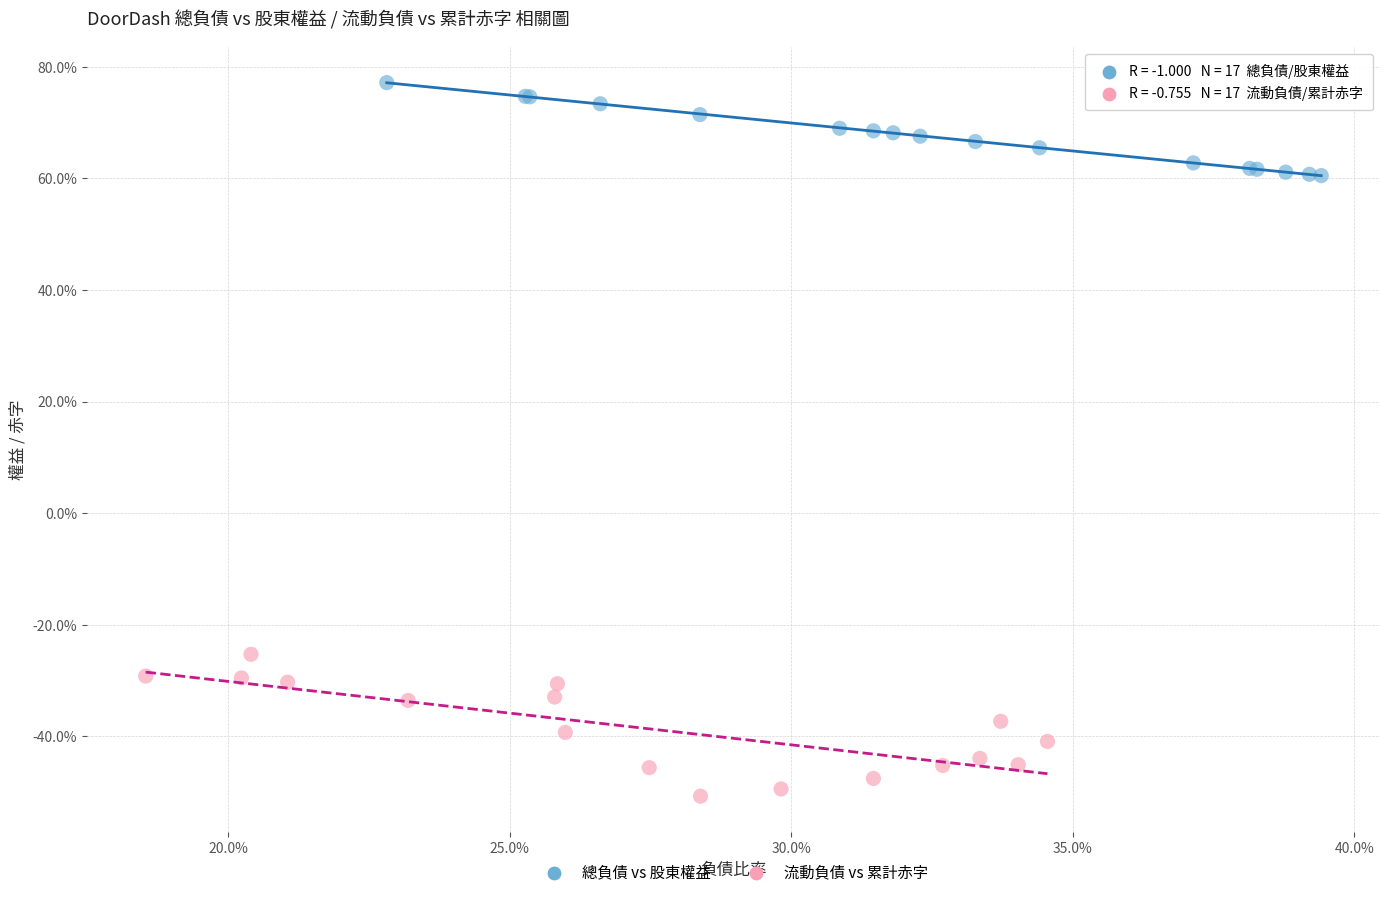

Which series contains the lowest Y value?

流動負債 vs 累計赤字